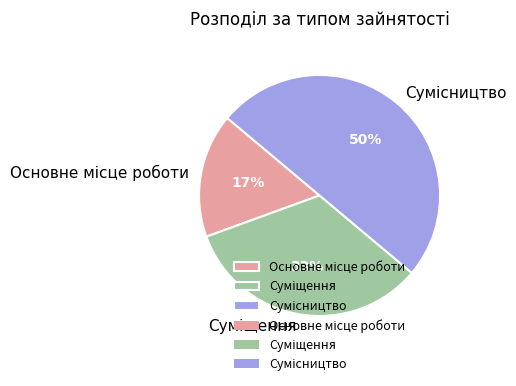

To the nearest percent, what is the average slice percentage?

33%